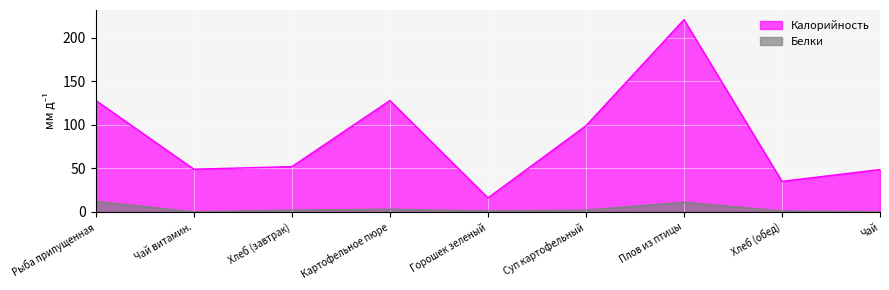

Rank the series by their maximum value, from highest to lowest.

Калорийность, Белки